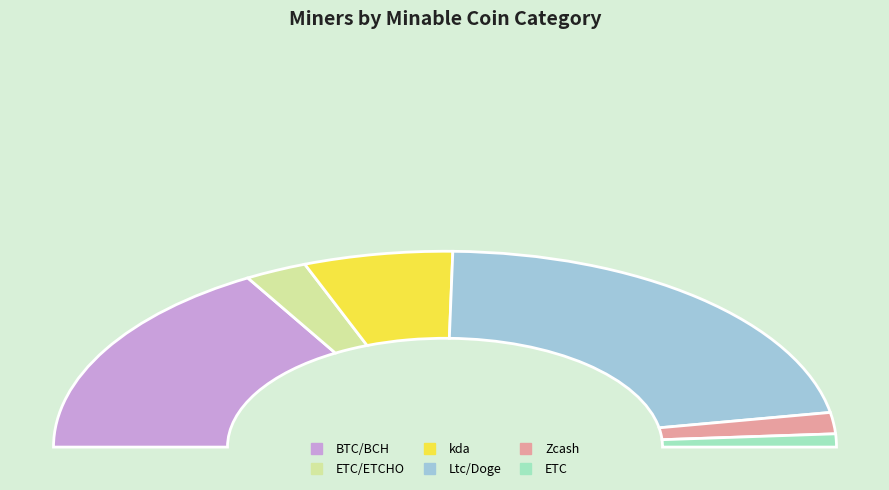

Between kda and ETC, which is larger?

kda